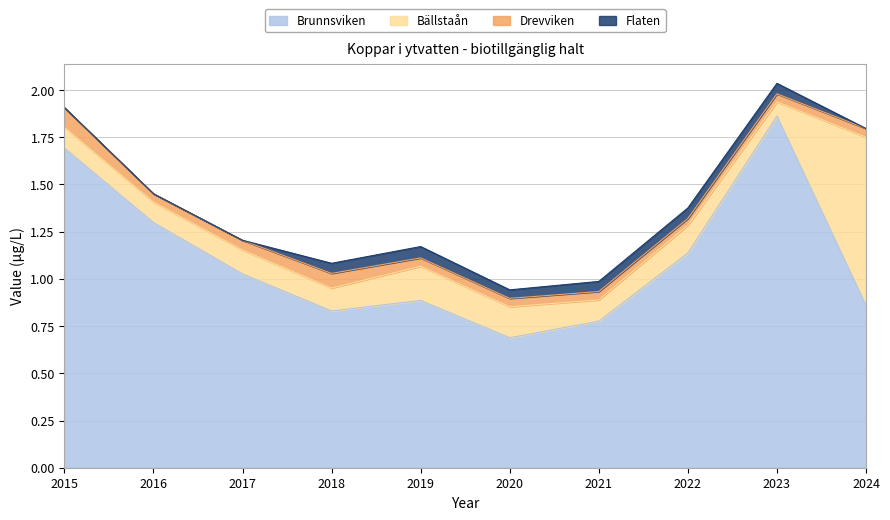

Rank the series by their maximum value, from lowest to highest.

Flaten, Drevviken, Bällstaån, Brunnsviken